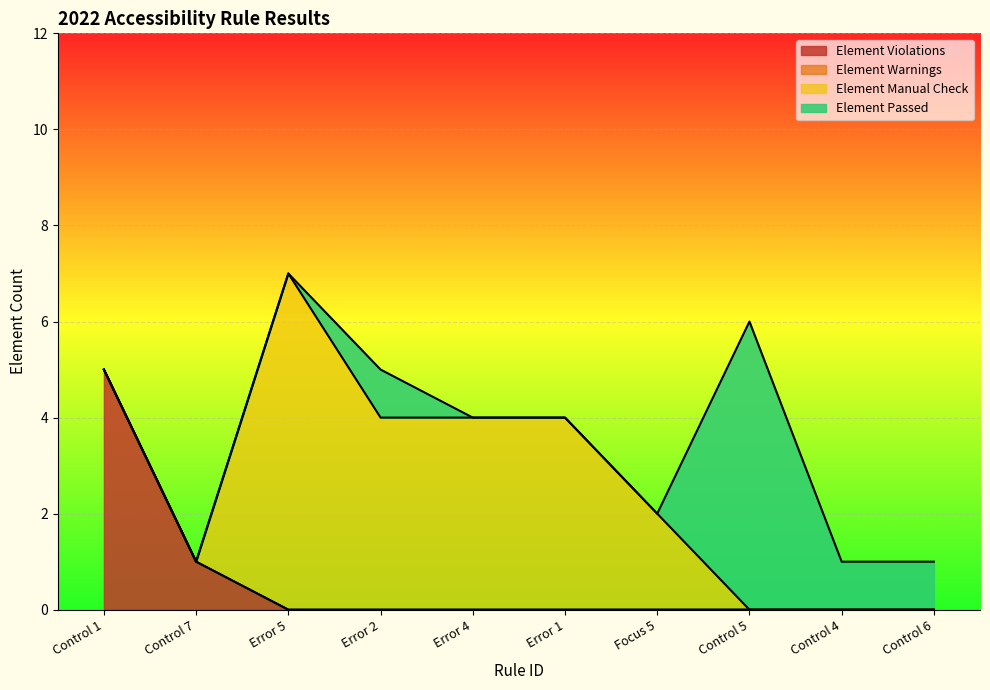

The value of Element Violations at Control 4 is -2. True or false?

False